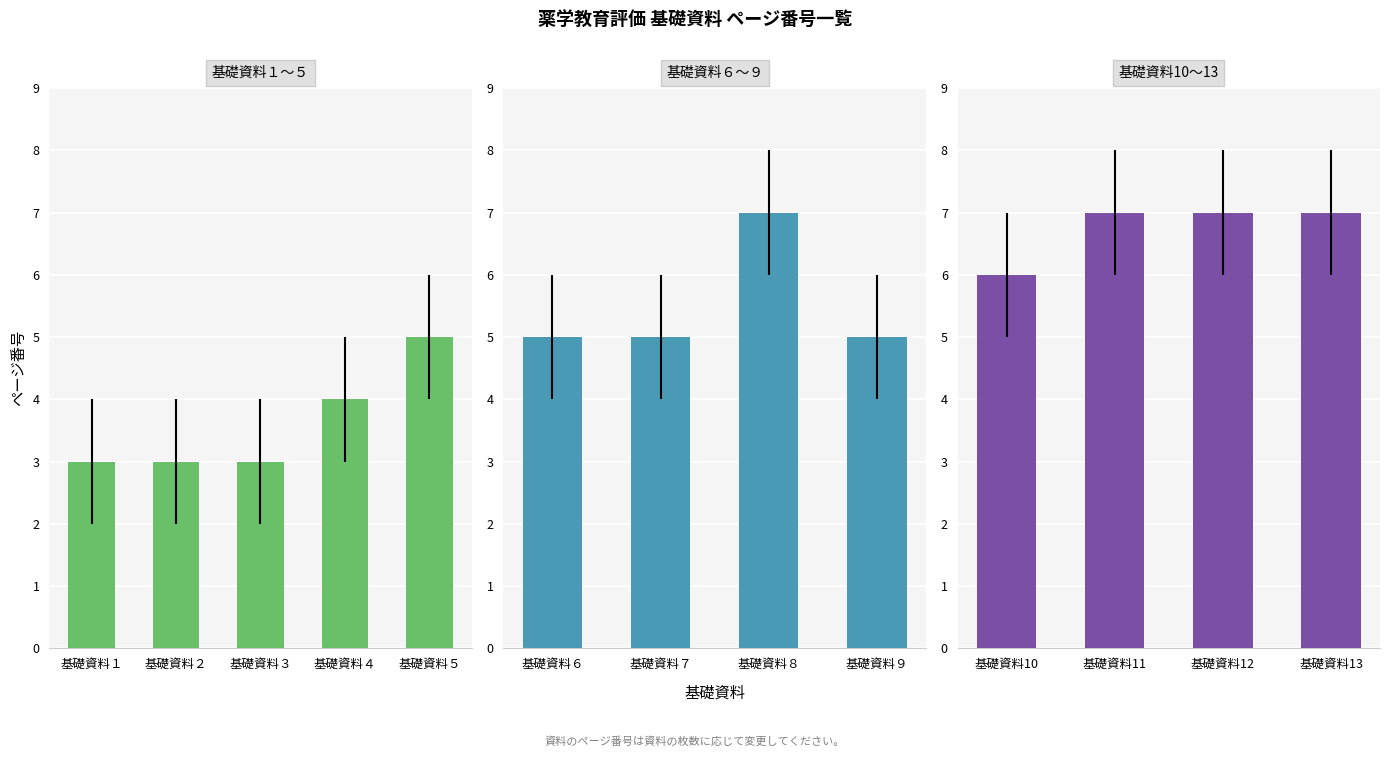

List the labels in order of value, largest first.

基礎資料８, 基礎資料11, 基礎資料12, 基礎資料13, 基礎資料10, 基礎資料５, 基礎資料６, 基礎資料７, 基礎資料９, 基礎資料４, 基礎資料１, 基礎資料２, 基礎資料３